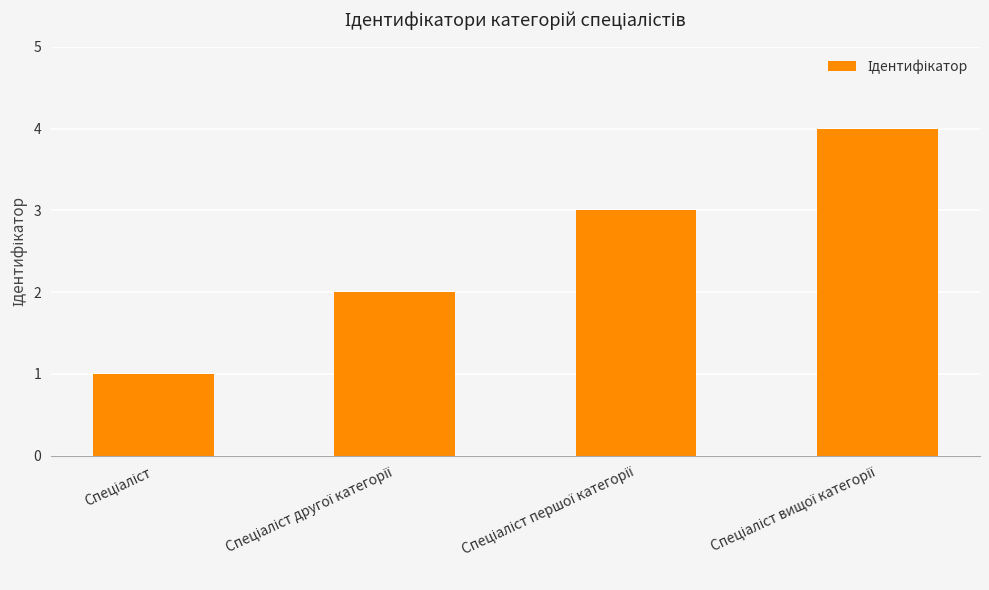

What is the difference between the second highest and second lowest values?

1